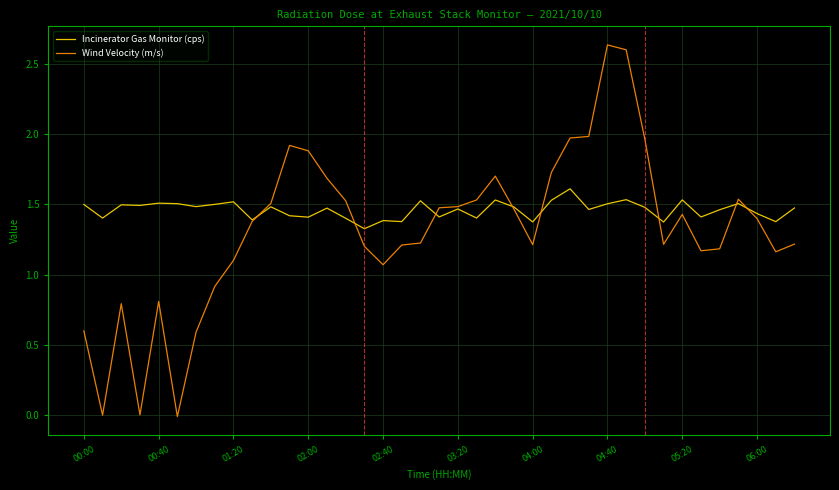

What is the sum of all Incinerator Gas Monitor (cps) values?

57.0